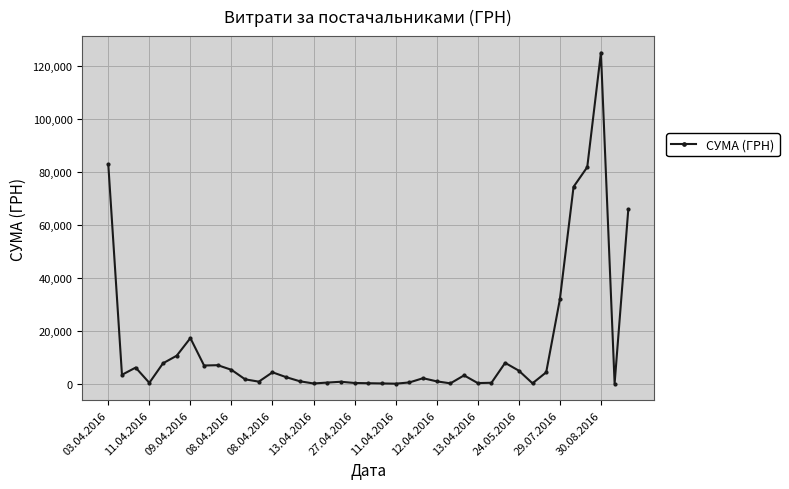

What is the greatest value displayed?

124904.8